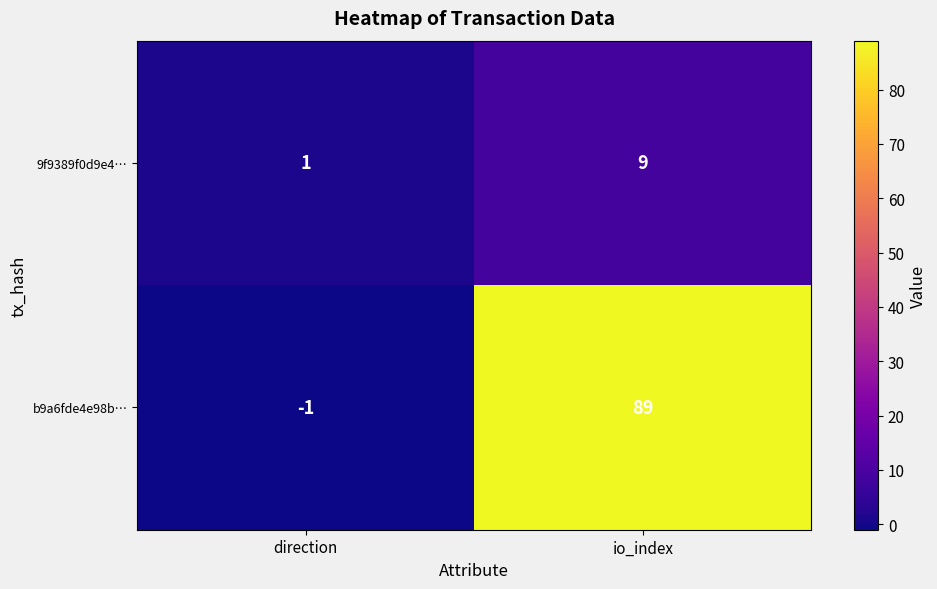

Is the value of b9a6fde4e98b… at direction greater than the value of 9f9389f0d9e4… at io_index?

No